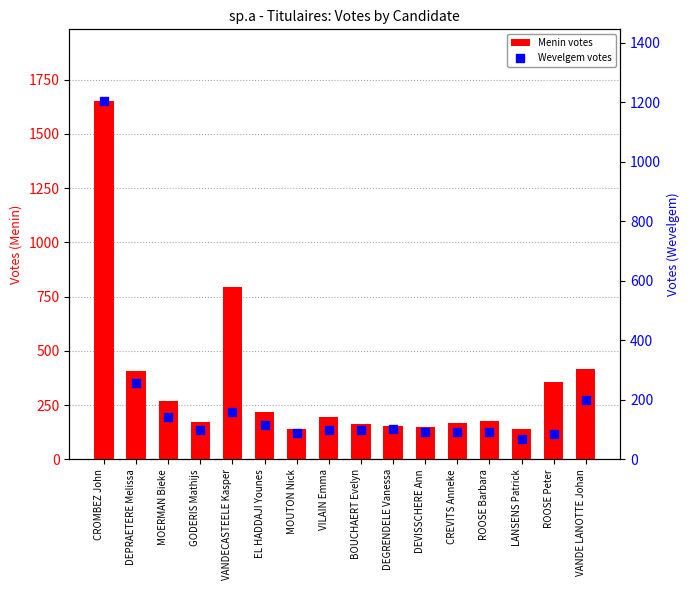

What is the total value across all series at VANDECASTEELE Kasper?

953